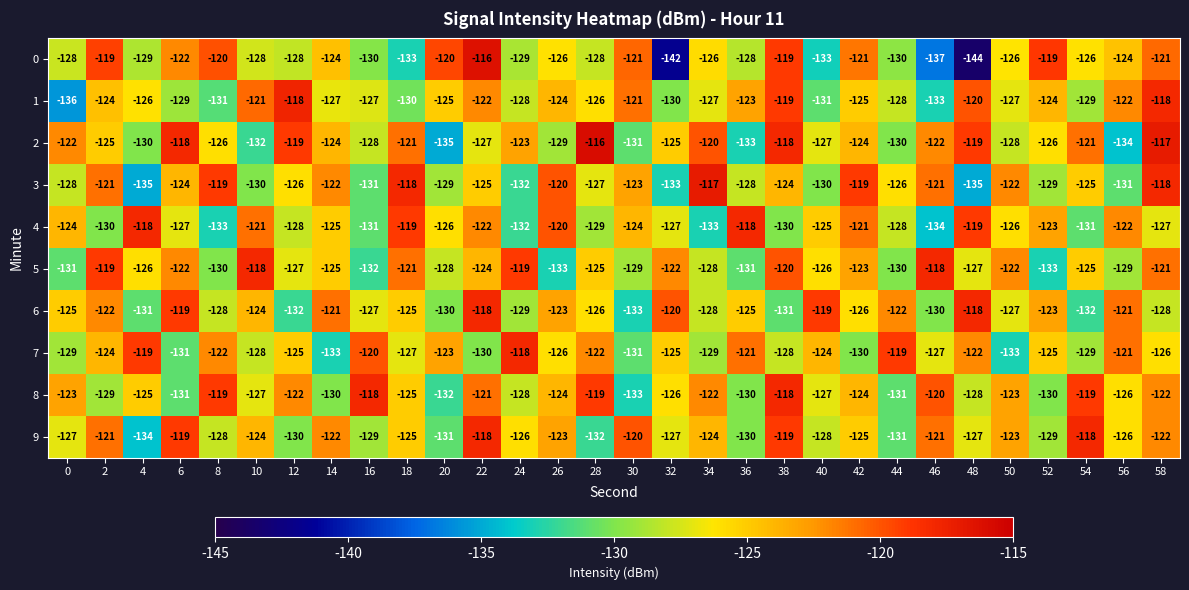

Is the value of 9 at 28 greater than the value of 1 at 38?

No